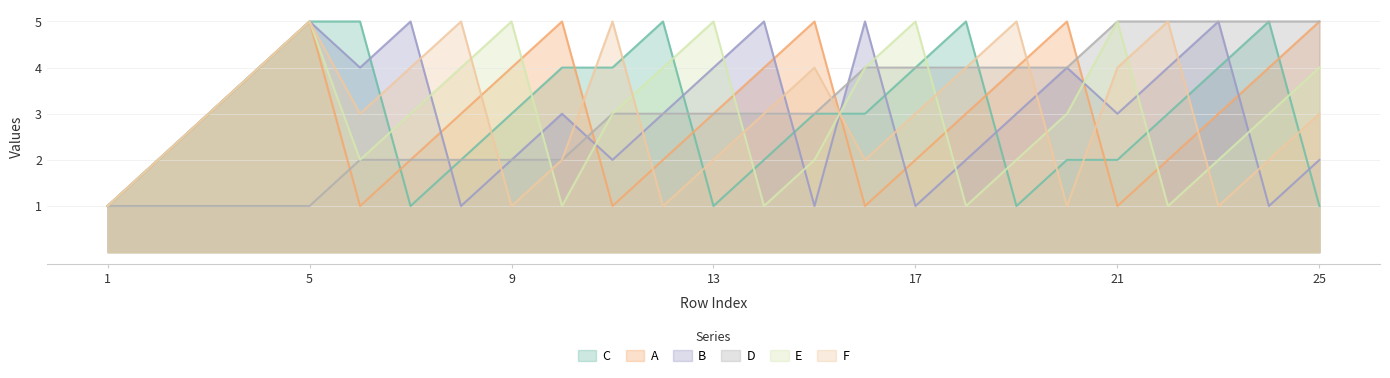

True or false: F has a value of 0 at 1.

False